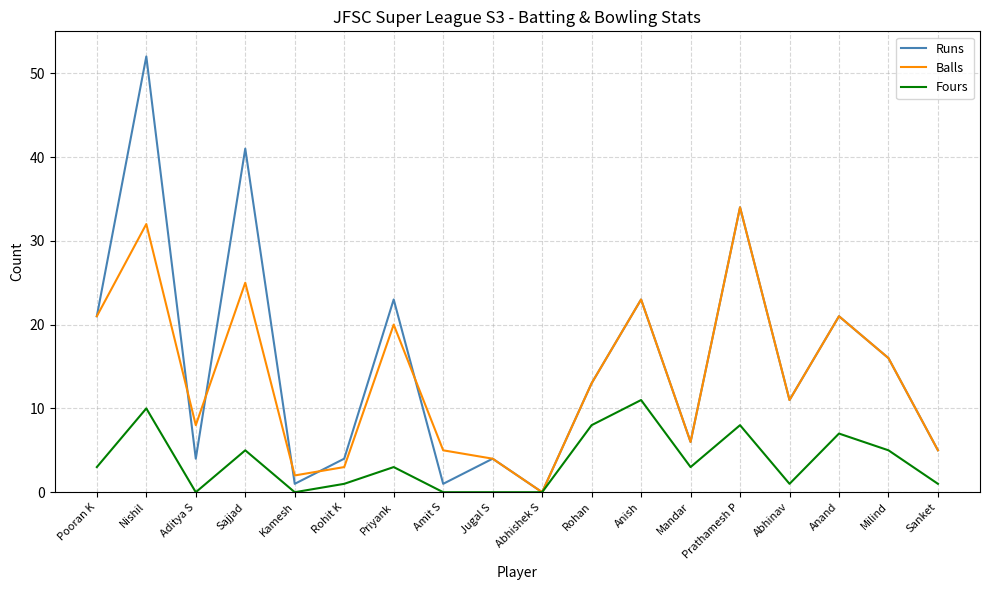

Reading left to right, transcribe all the data shown in this chart.

Runs: Pooran K=21	Nishil=52	Aditya S=4	Sajjad=41	Kamesh=1	Rohit K=4	Priyank=23	Amit S=1	Jugal S=4	Abhishek S=0	Rohan=13	Anish=23	Mandar=6	Prathamesh P=34	Abhinav=11	Anand=21	Milind=16	Sanket=5
Balls: Pooran K=21	Nishil=32	Aditya S=8	Sajjad=25	Kamesh=2	Rohit K=3	Priyank=20	Amit S=5	Jugal S=4	Abhishek S=0	Rohan=13	Anish=23	Mandar=6	Prathamesh P=34	Abhinav=11	Anand=21	Milind=16	Sanket=5
Fours: Pooran K=3	Nishil=10	Aditya S=0	Sajjad=5	Kamesh=0	Rohit K=1	Priyank=3	Amit S=0	Jugal S=0	Abhishek S=0	Rohan=8	Anish=11	Mandar=3	Prathamesh P=8	Abhinav=1	Anand=7	Milind=5	Sanket=1